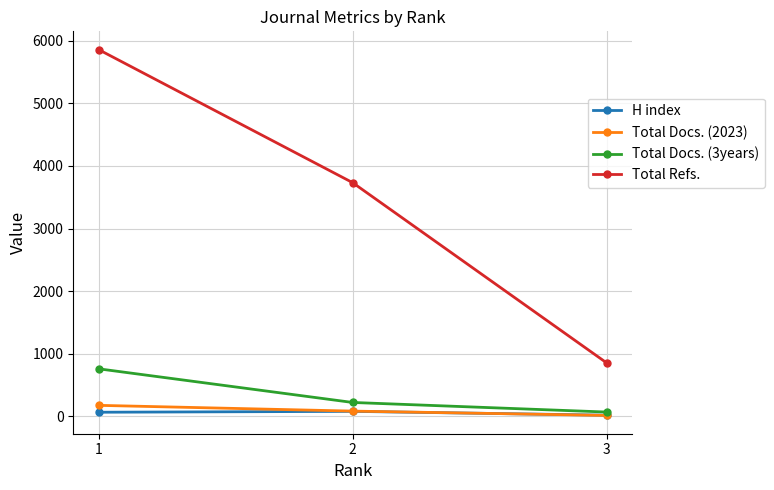

Which series has the widest spread of values?

Total Refs.